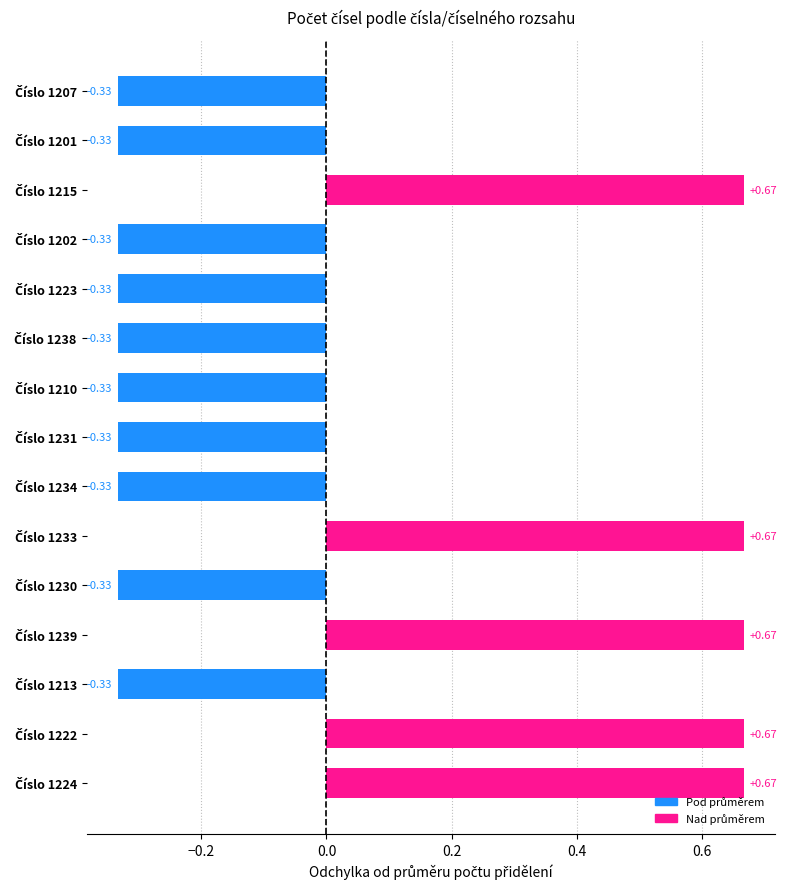

What is the difference between the maximum and minimum values?

1.0